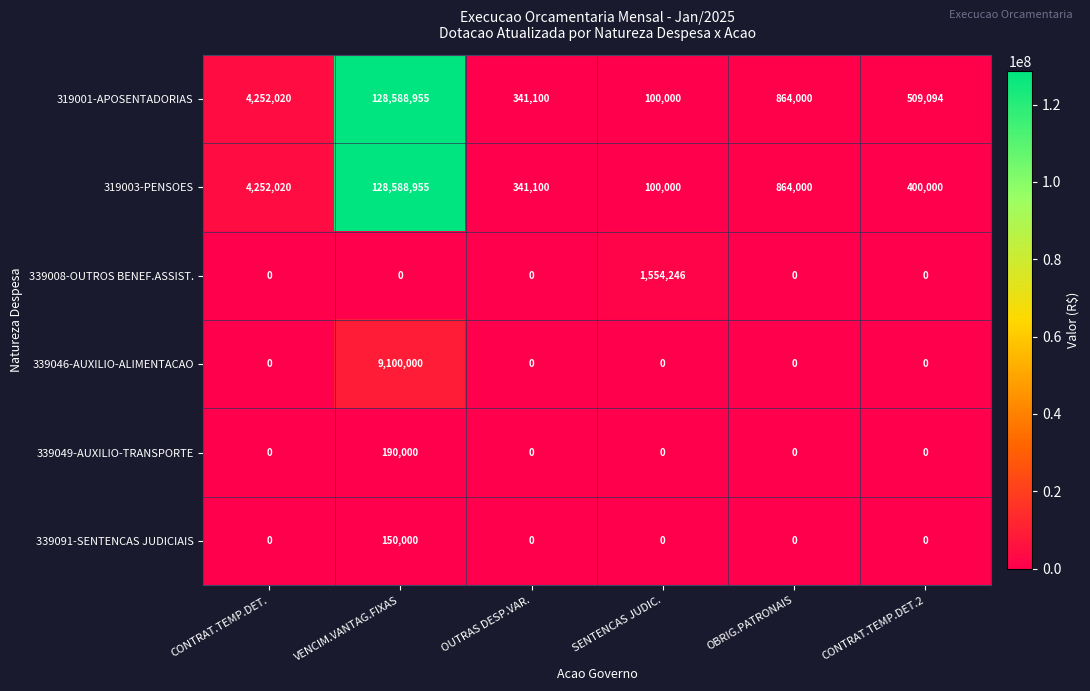

What is the greatest value displayed?

128588955